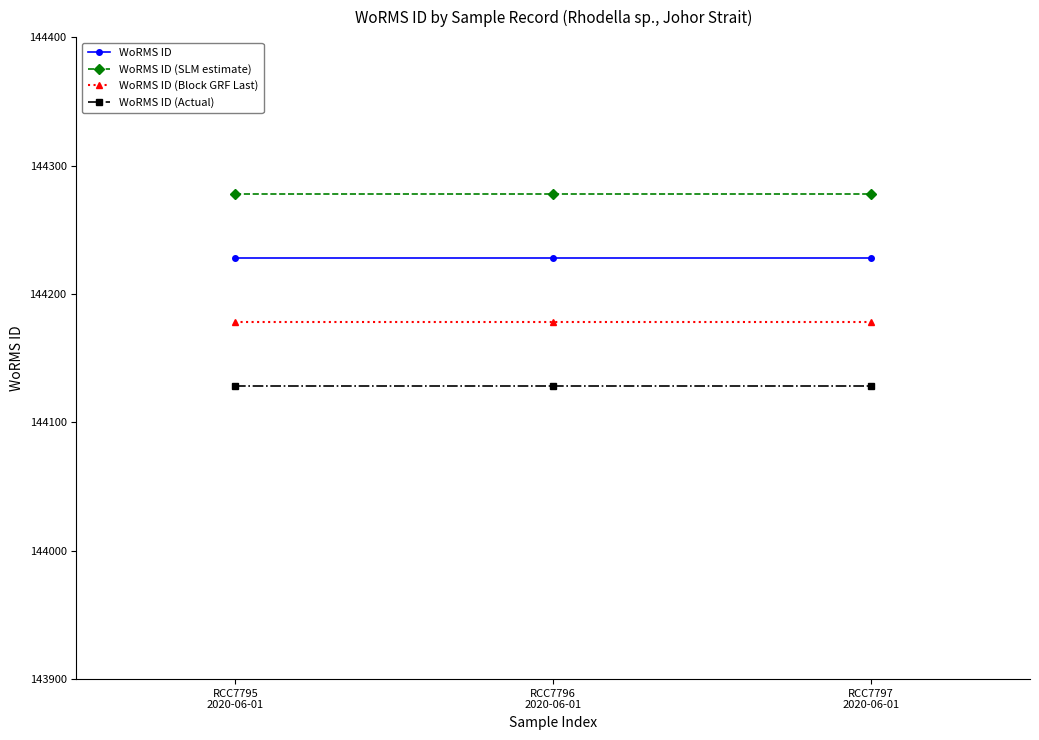

What is the label of the 1st point from the right?

RCC7797
2020-06-01